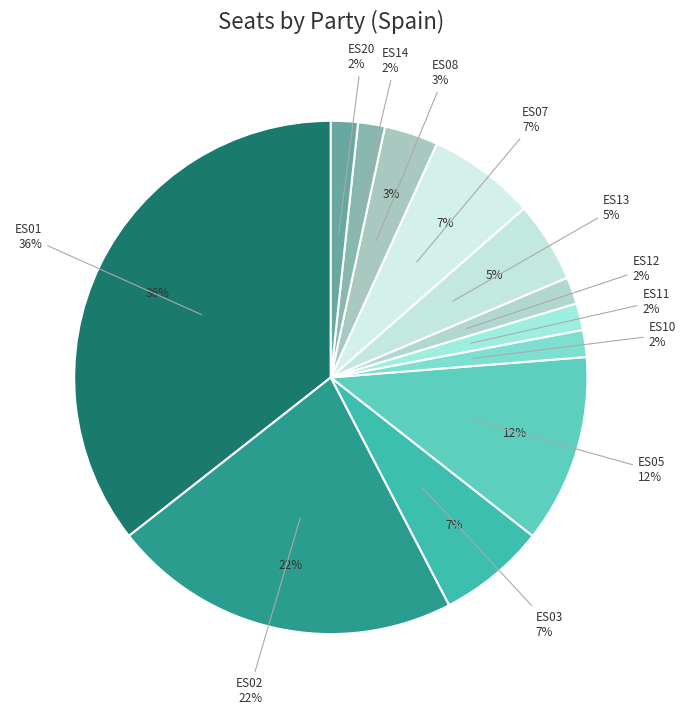

Which slice is the largest?

ES01